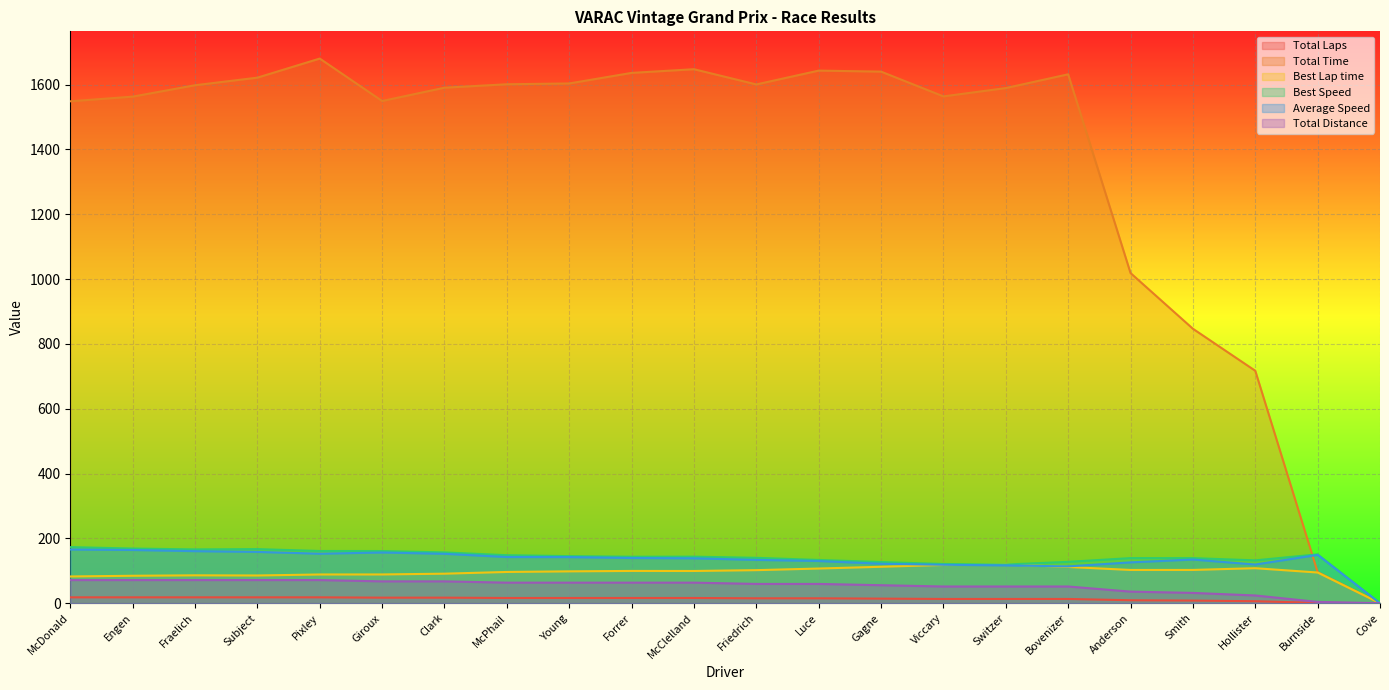

At which label is Best Speed closest to 86?

Switzer